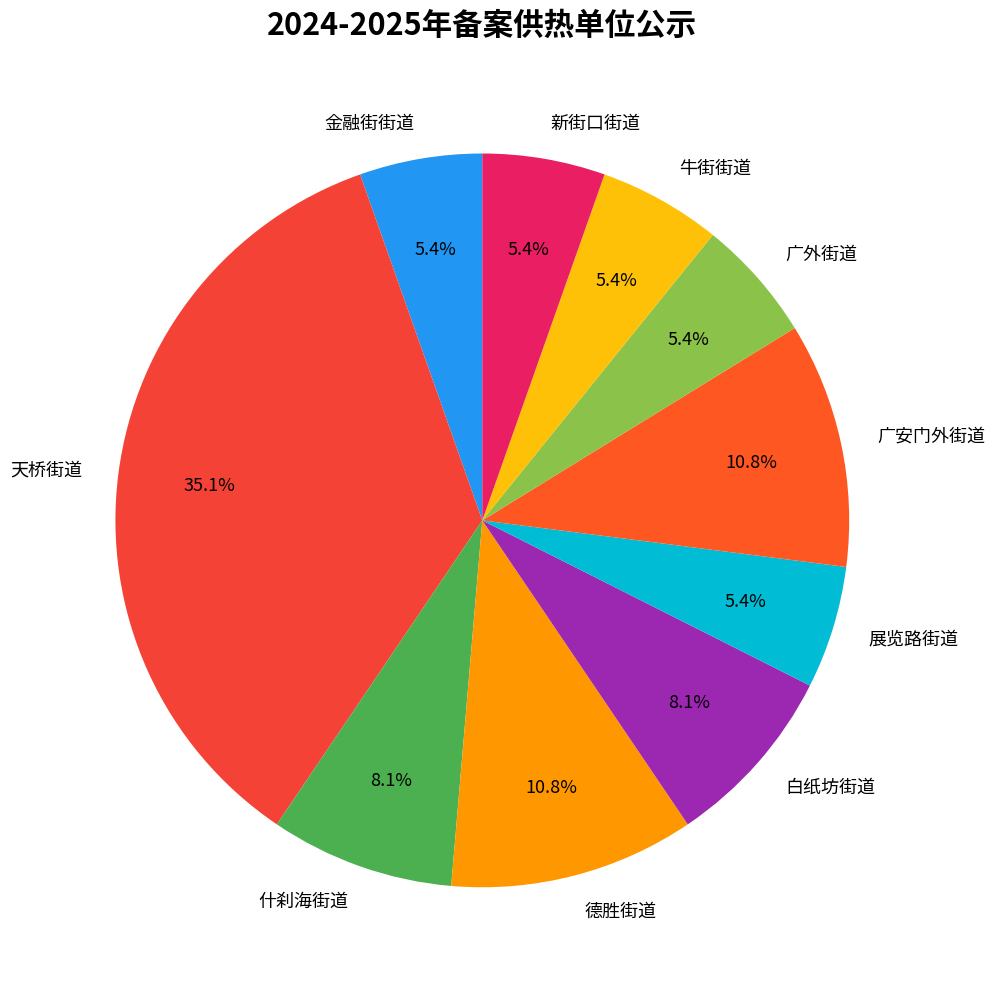

Does 新街口街道 account for over 50% of the chart?

No